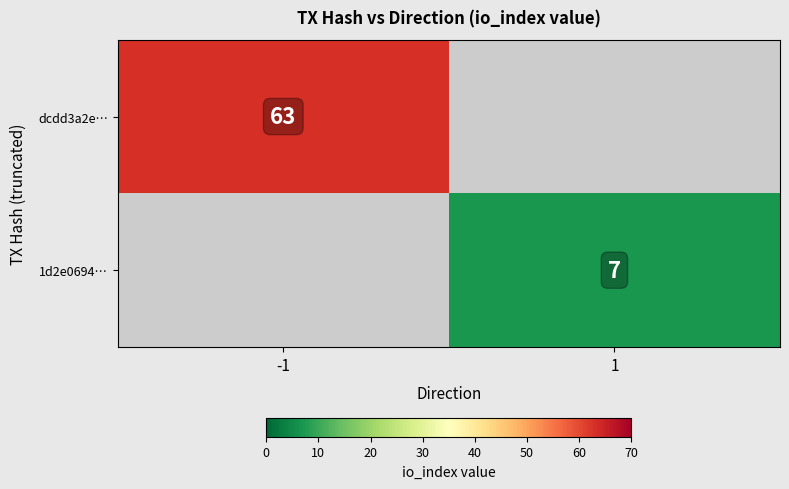

The value of 1d2e0694… at 1 is 5. True or false?

False